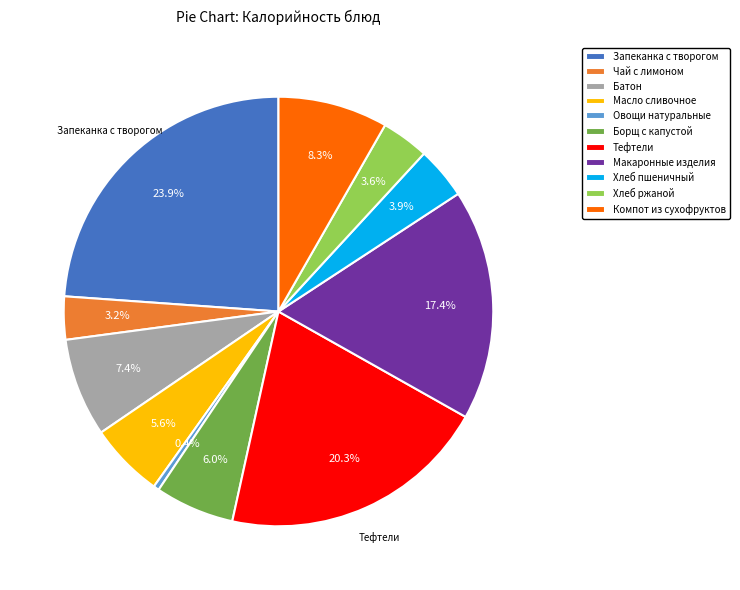

Which has a higher value, Макаронные изделия or Хлеб пшеничный?

Макаронные изделия